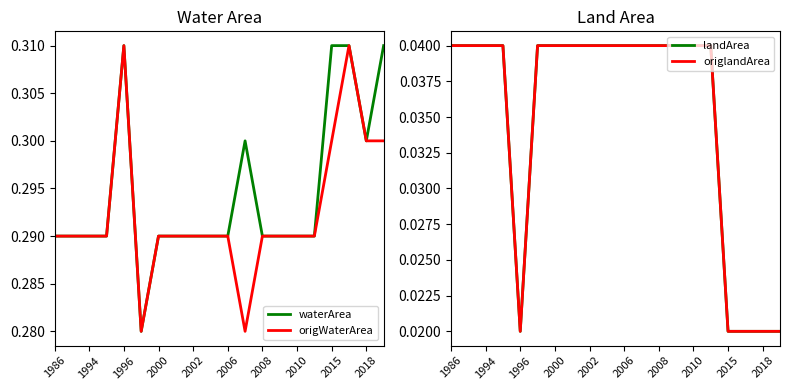

Which series has the largest total across all categories?

waterArea